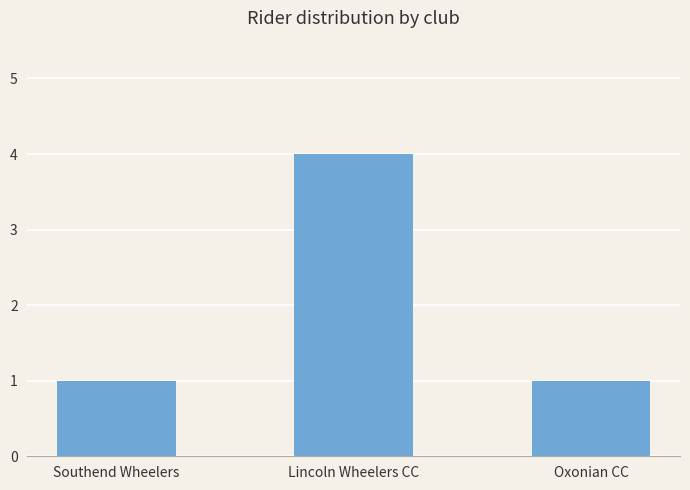

What position from the right is Oxonian CC?

1